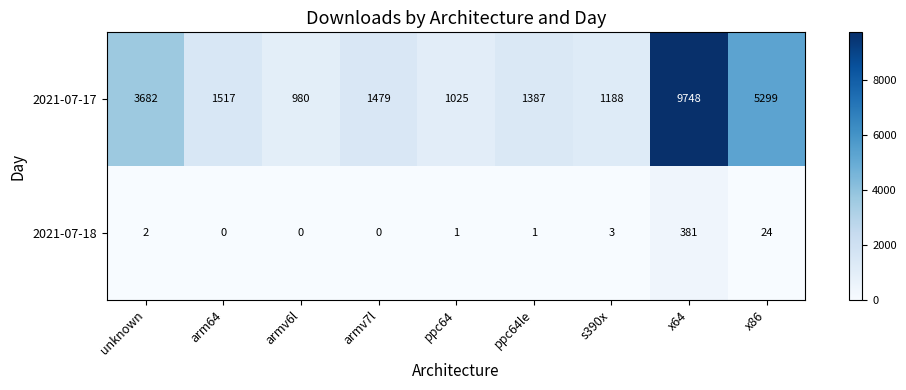

Which category has the highest value in the 2021-07-17 series?

x64